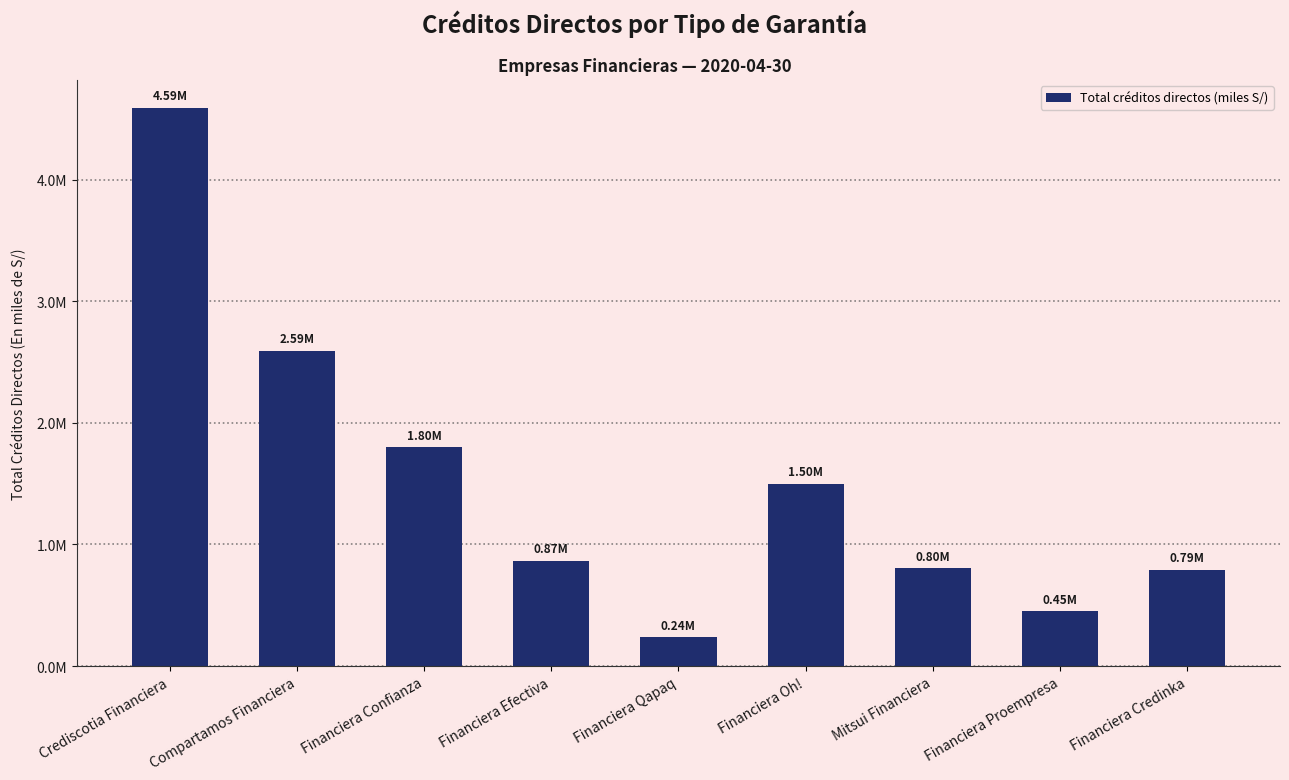

What is the difference between the maximum and minimum values?

4353063.4